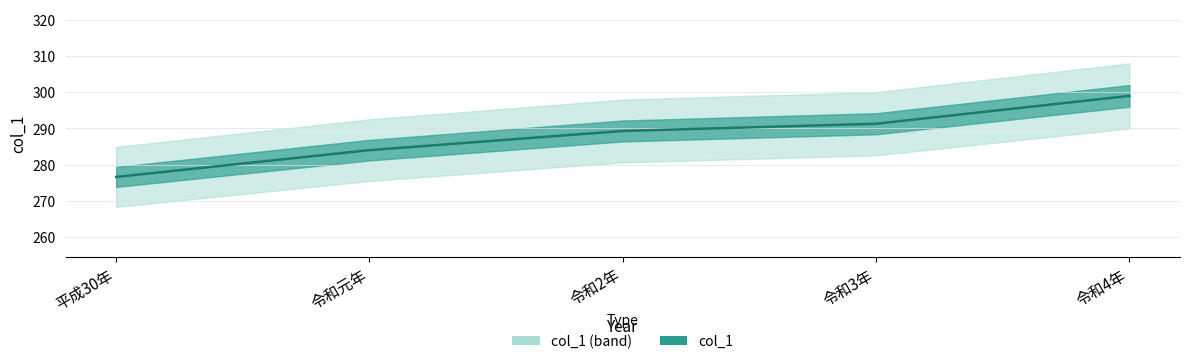

At which label does the data first exceed 289?

令和2年